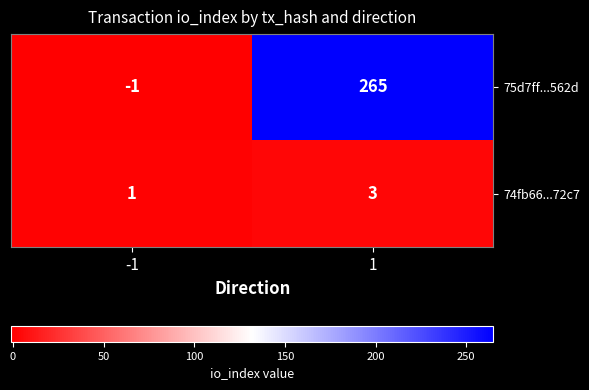

What is the total value across all series at 1?

268